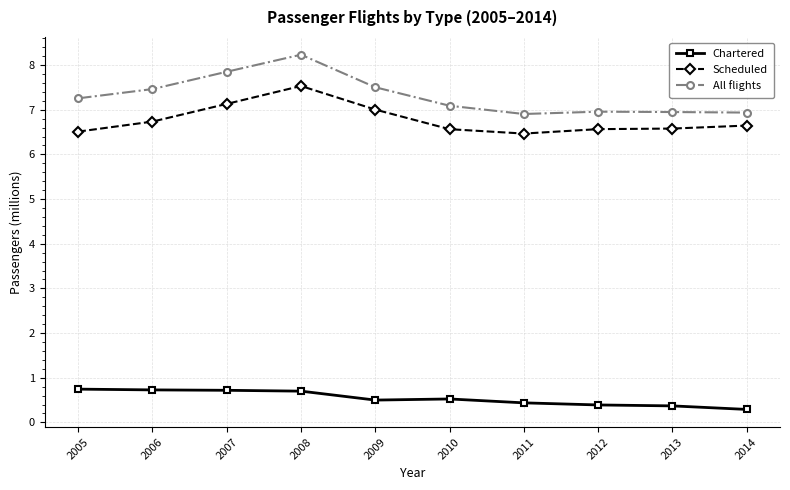

What is the maximum value for Scheduled?

7.5